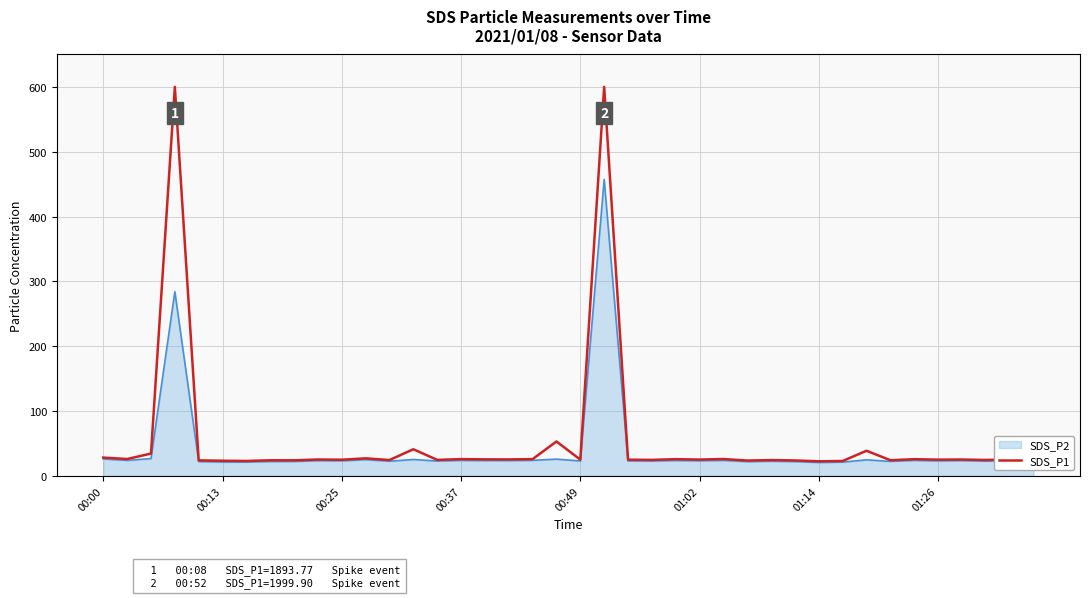

Which series has the largest range (max minus min)?

SDS_P1